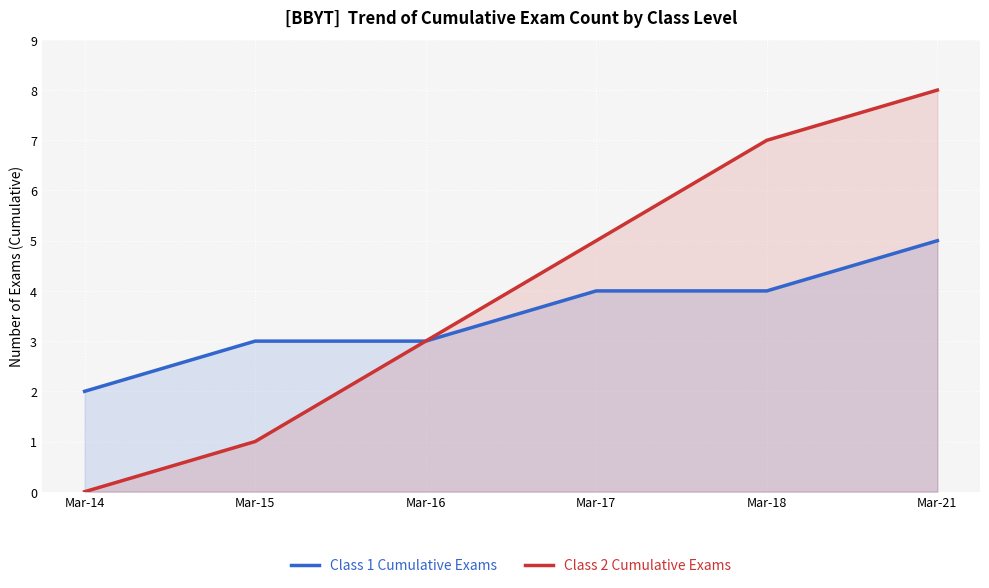

What is the difference between the highest and lowest values at Mar-21?

3